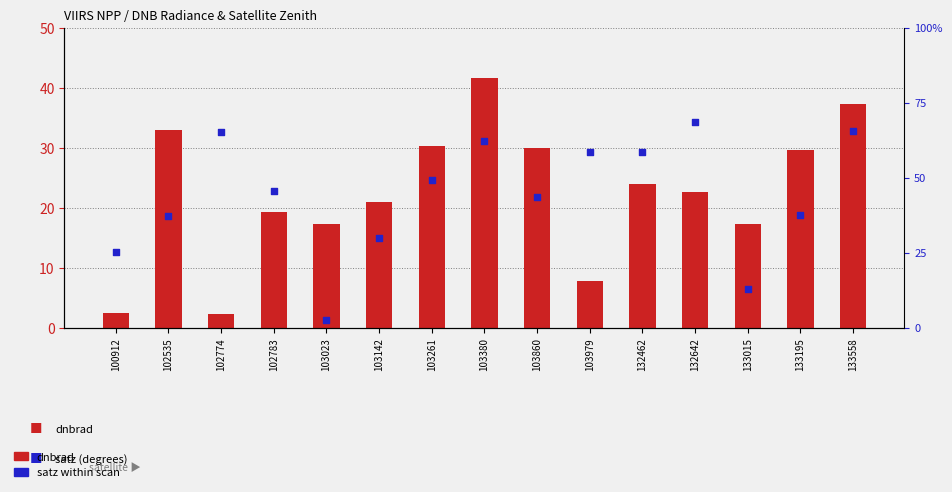

Which series contains the lowest Y value?

dnbrad